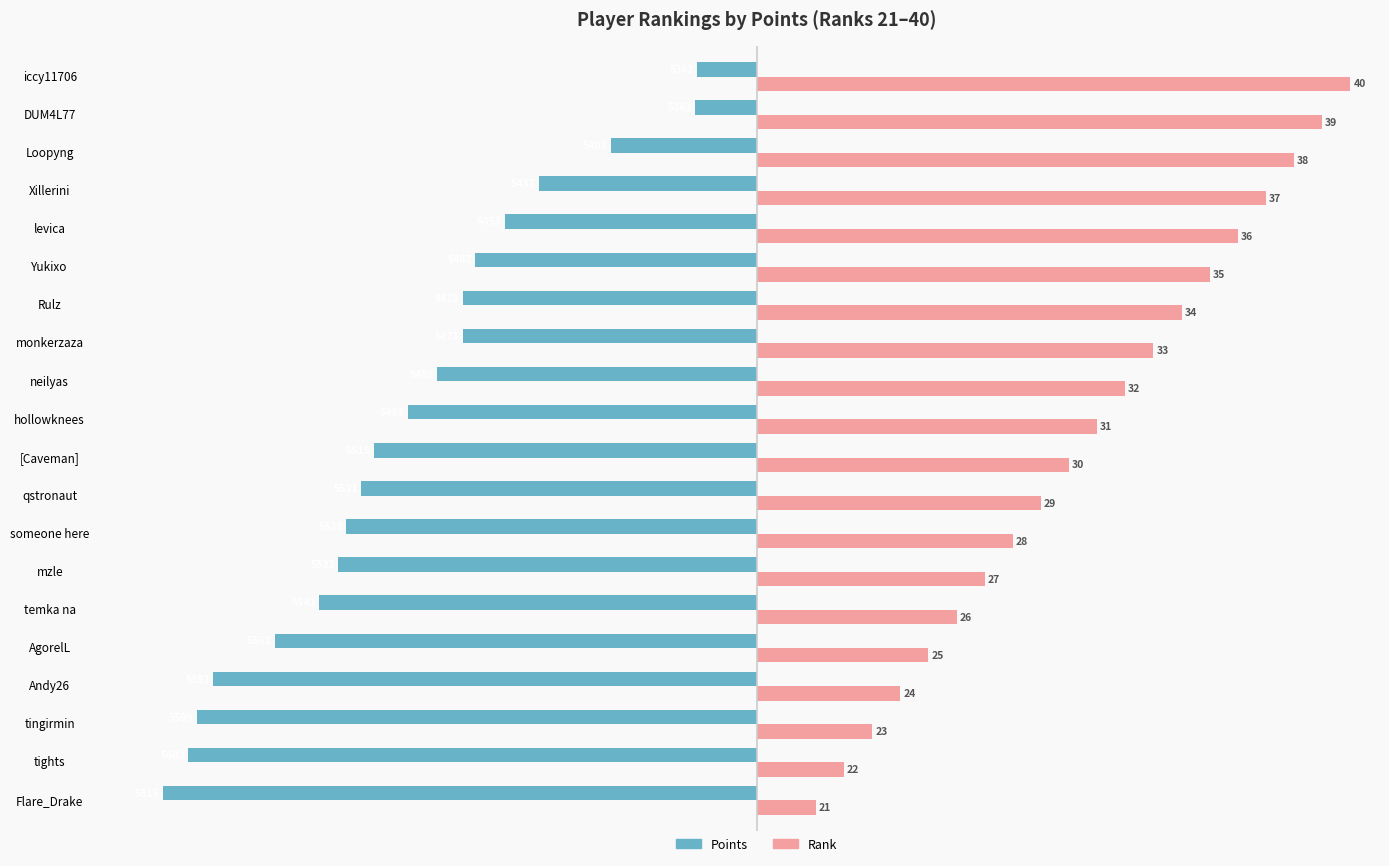

What are all the series names shown in the legend?

Points, Rank